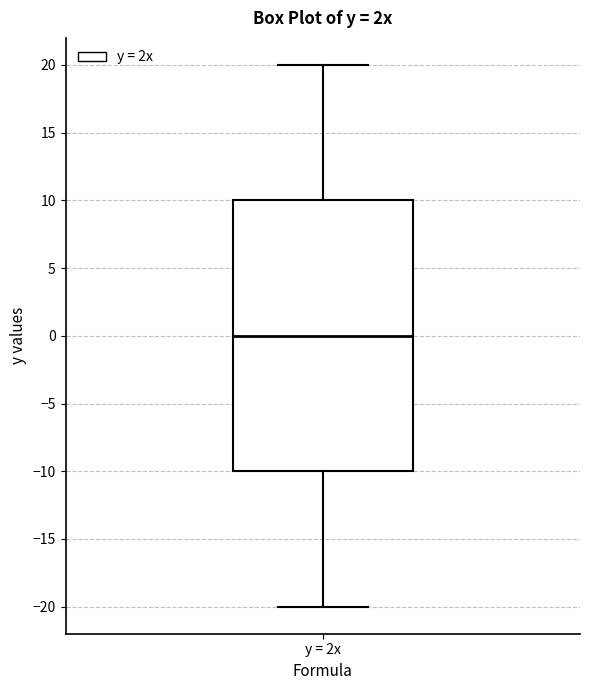

Read this box plot against the y-axis: the position of the median line, the range covered by the box, and the ends of both whiskers. The values are not printed on the chart, so give them approximately, as read against the axis.

median 0, box -10 to 10, whiskers -20 to 20